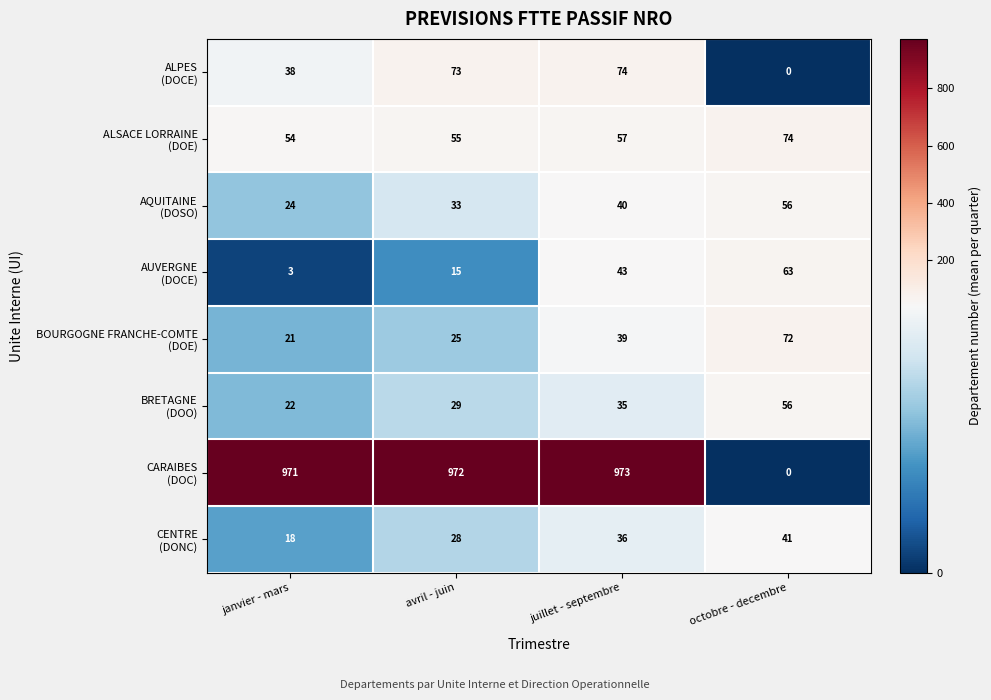

What is the spread (max minus min) of values at octobre - decembre?

74